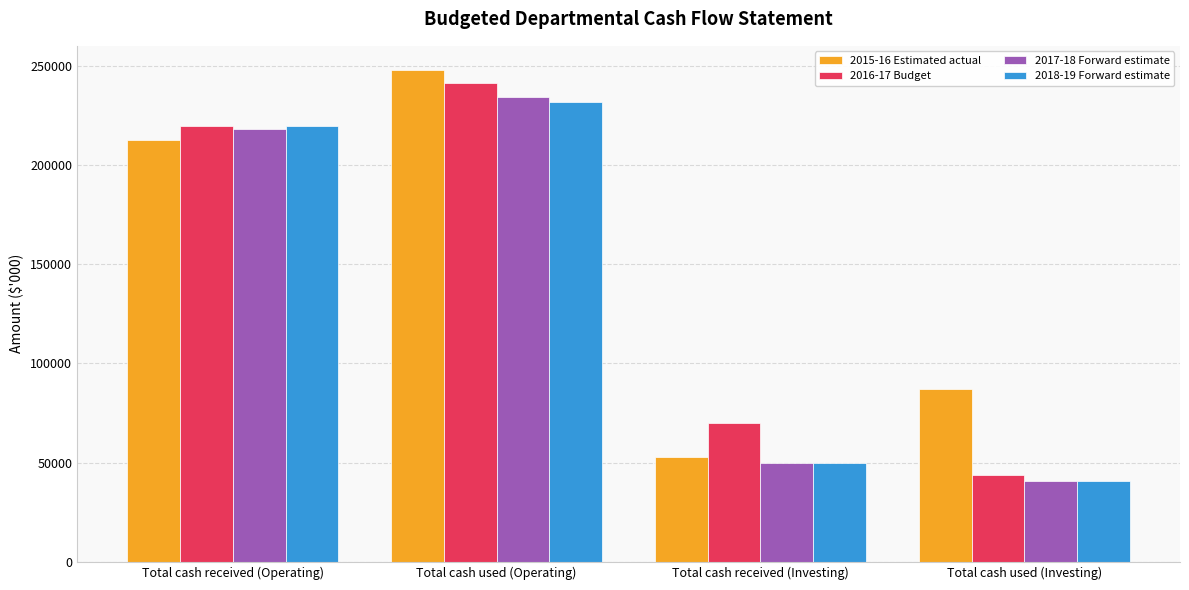

Is it true that 2016-17 Budget equals 30299 at Total cash used (Investing)?

False